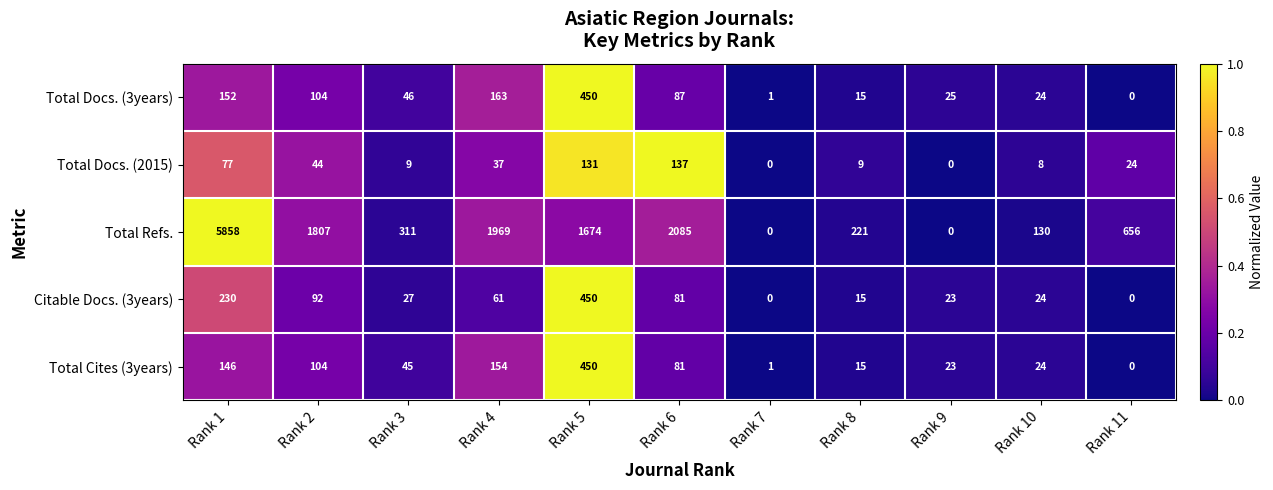

How many categories are shown in the chart?

11